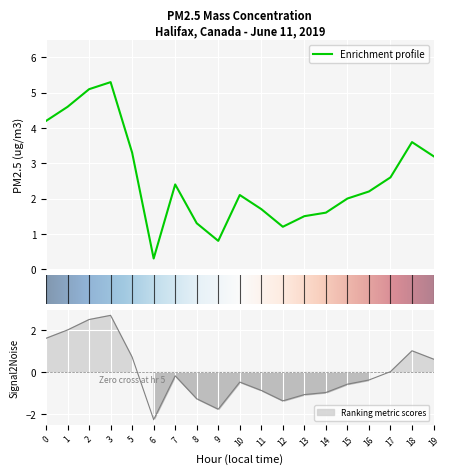

What is the smallest value displayed?

0.3